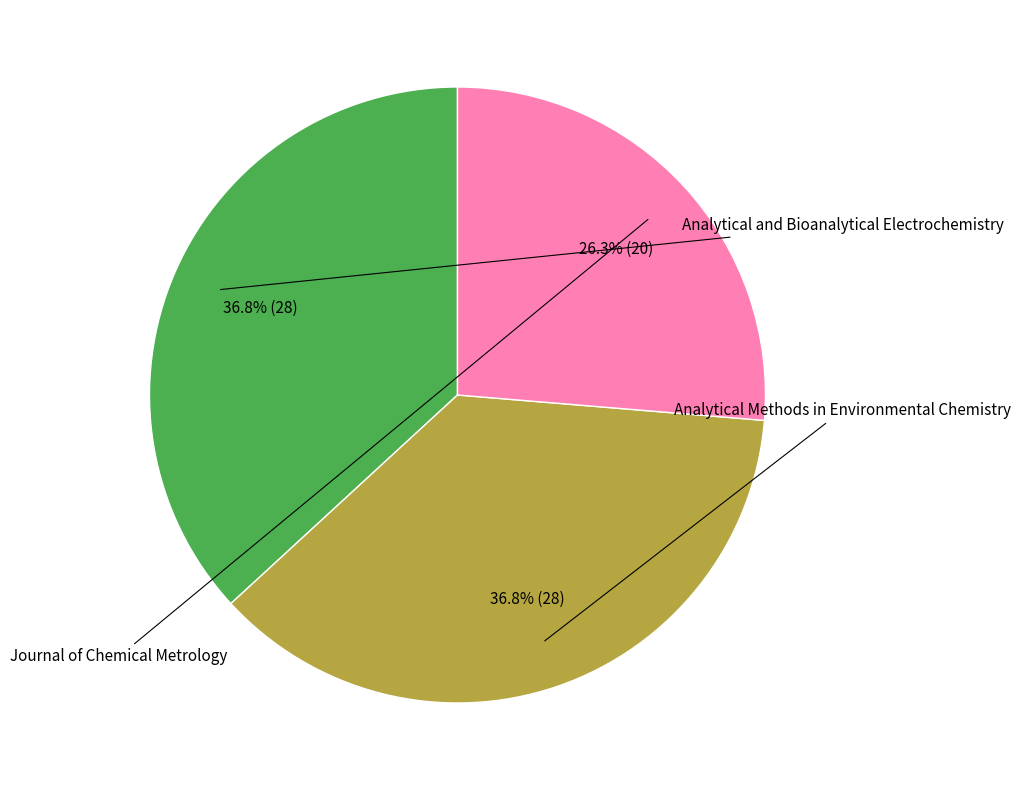

Is there a majority slice in this chart?

No